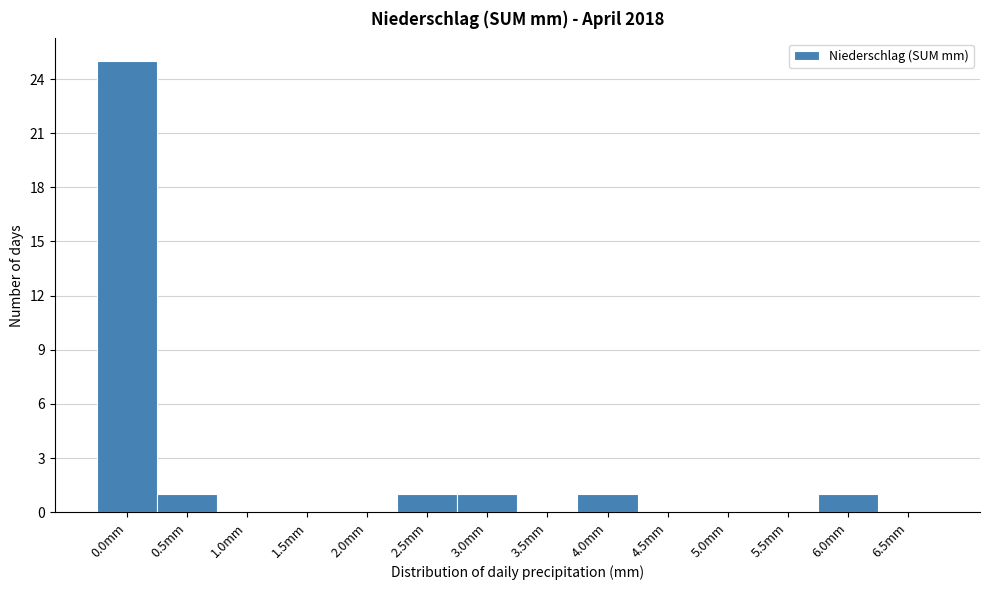

Reading right to left, list all the values displayed in this chart.

6.5mm=0	6.0mm=1	5.5mm=0	5.0mm=0	4.5mm=0	4.0mm=1	3.5mm=0	3.0mm=1	2.5mm=1	2.0mm=0	1.5mm=0	1.0mm=0	0.5mm=1	0.0mm=25